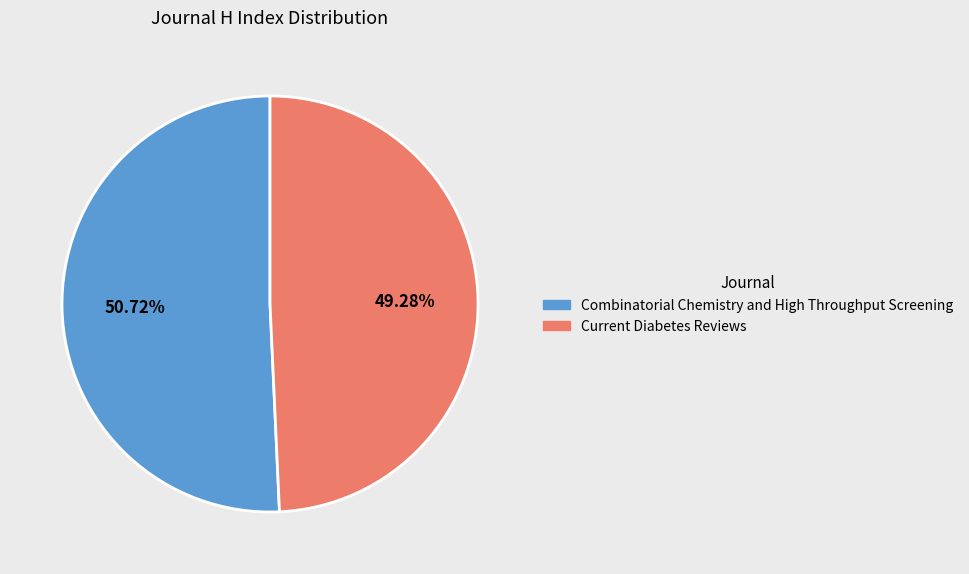

The Current Diabetes Reviews slice represents 49% of the pie. True or false?

True